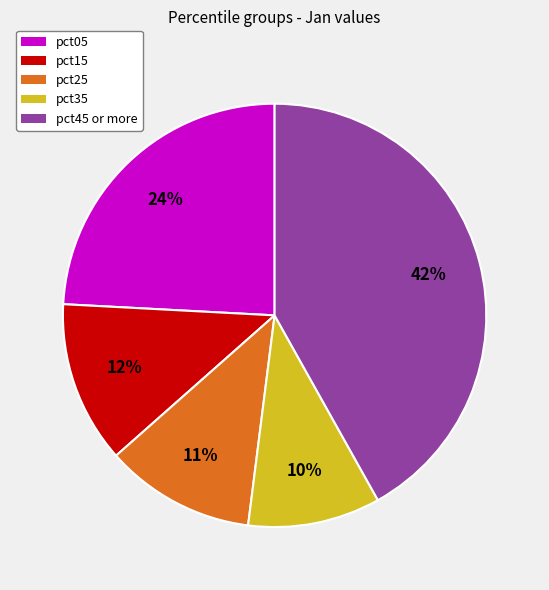

The pct05 slice represents 24% of the pie. True or false?

True